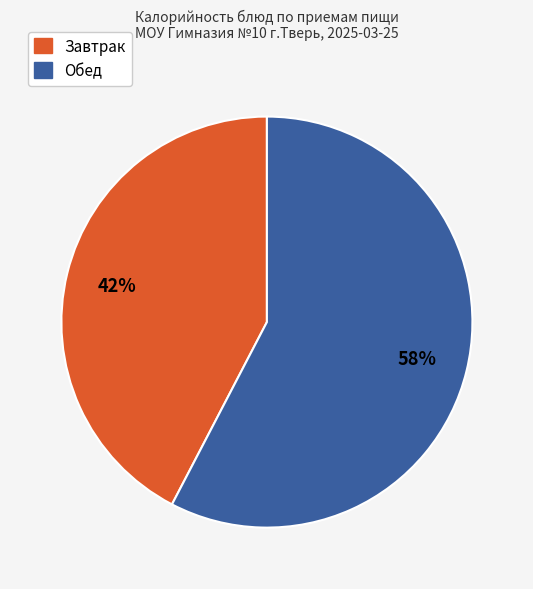

Which slice is the largest?

Обед